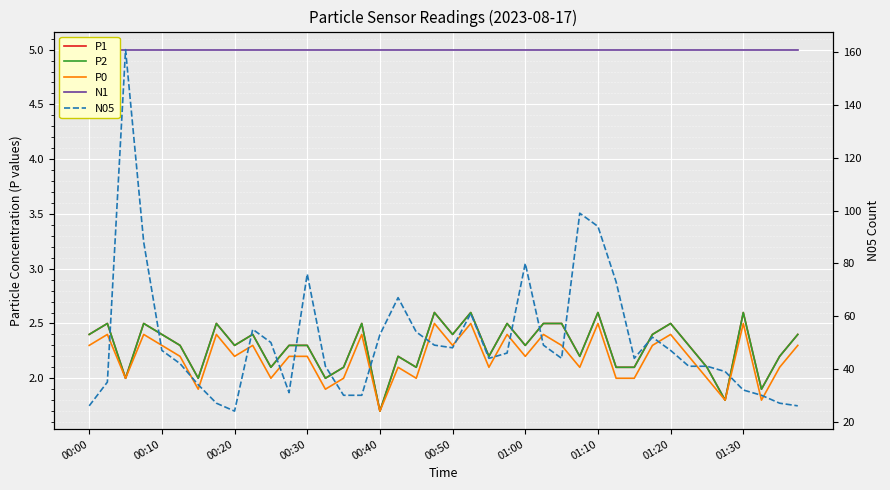

How many interior local peaks does the P2 series have?

12